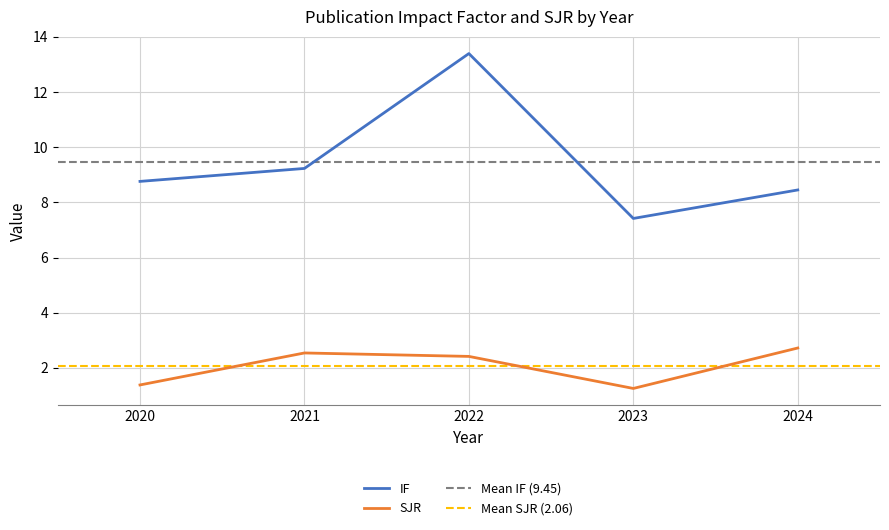

What is the highest value of the SJR series?

2.7